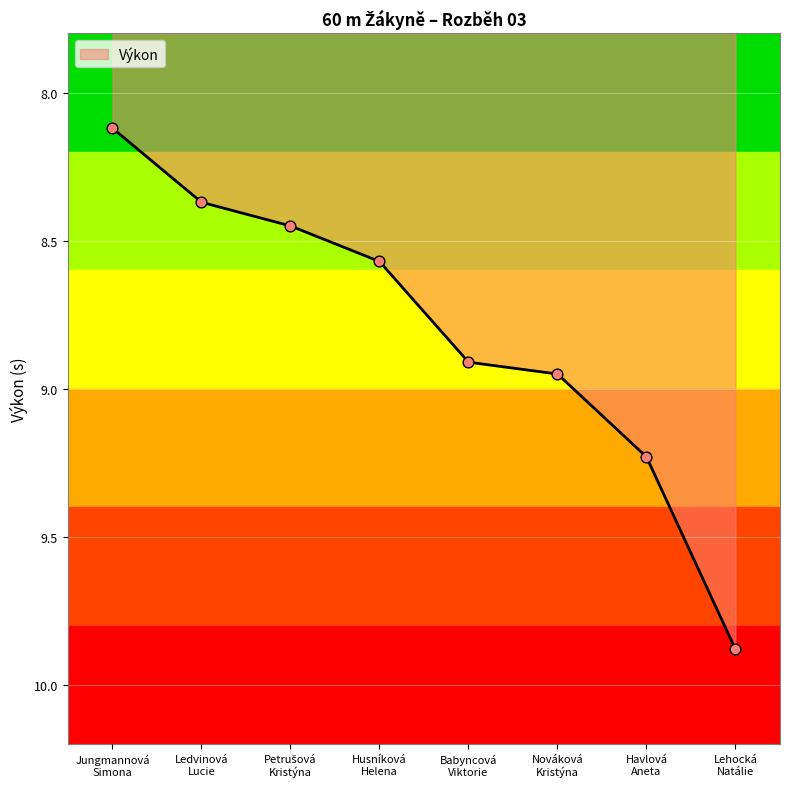

Which has a higher value, Havlová
Aneta or Husníková
Helena?

Havlová
Aneta